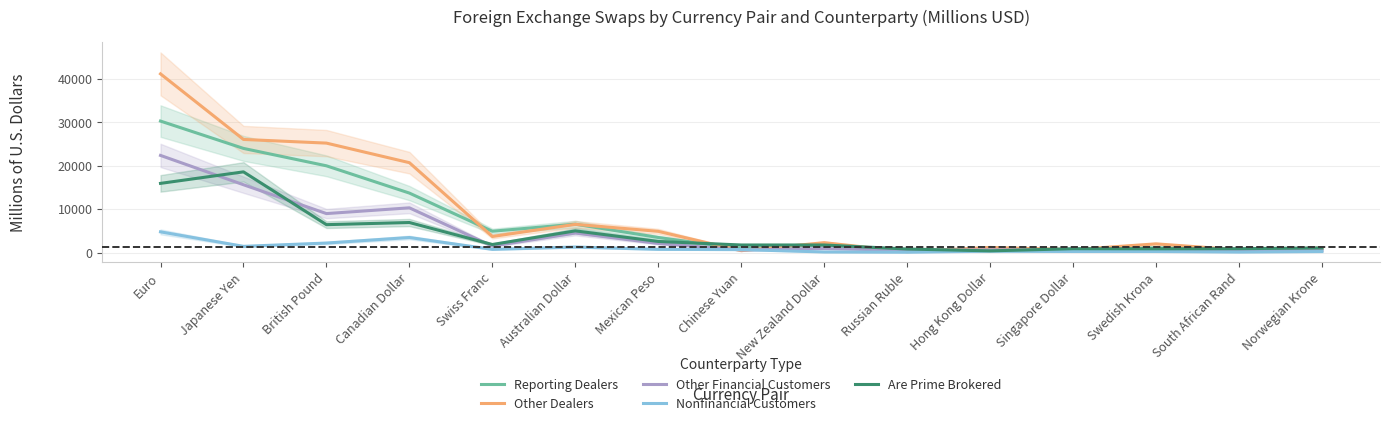

What is the difference between the highest and lowest values at Swiss Franc?

4181